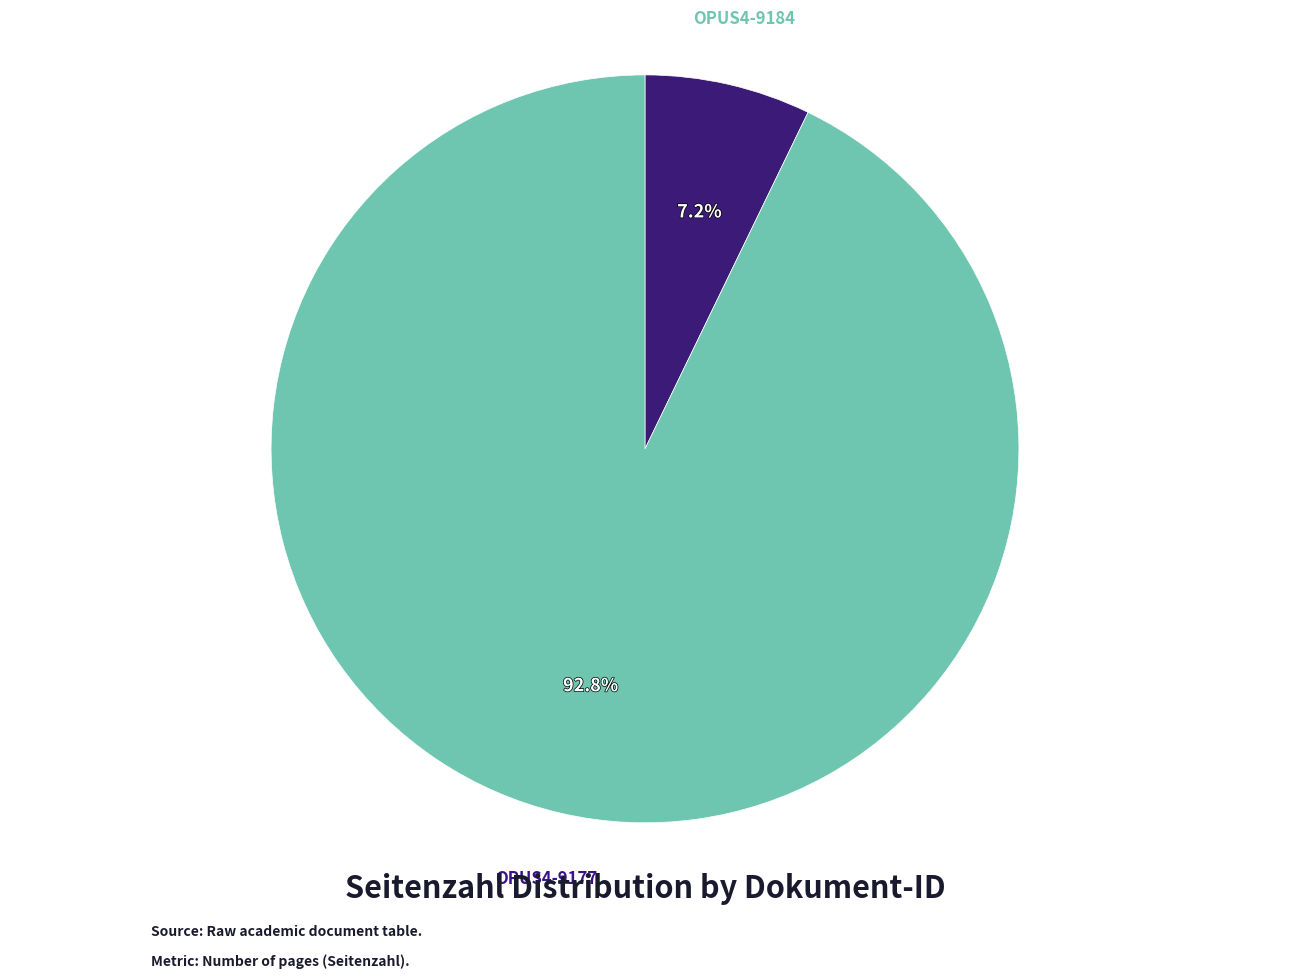

Is there a majority slice in this chart?

Yes